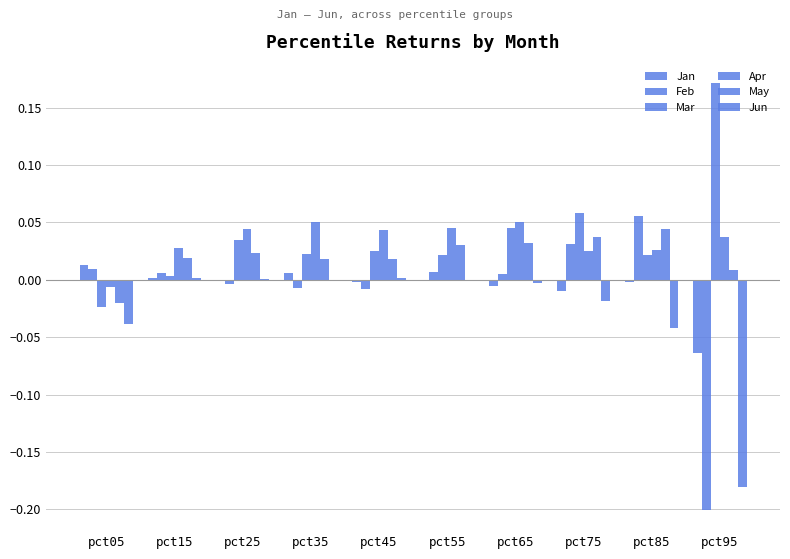

Count the number of categories in the chart.

10